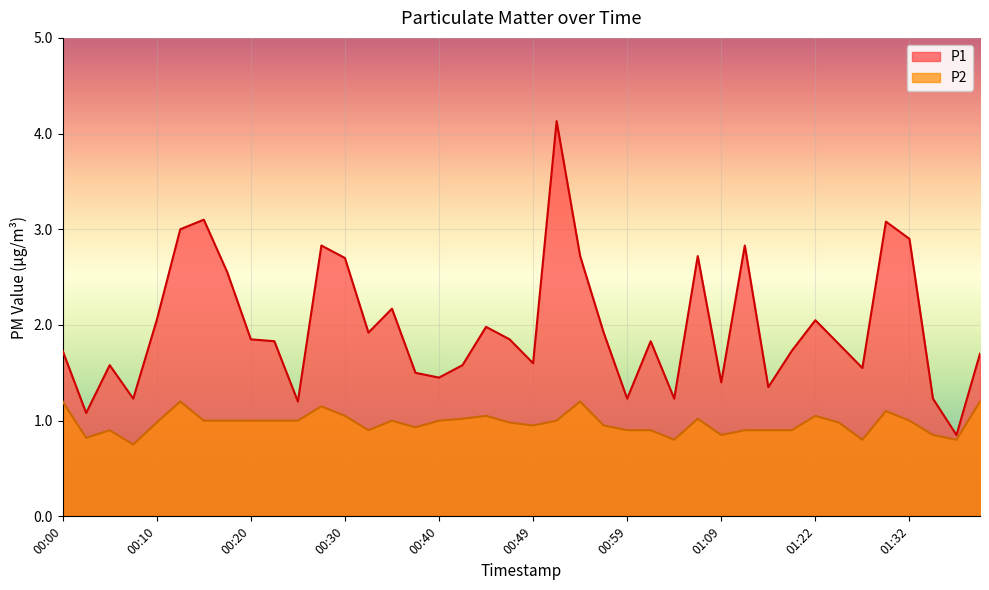

What is the sum of all P2 values?

39.0